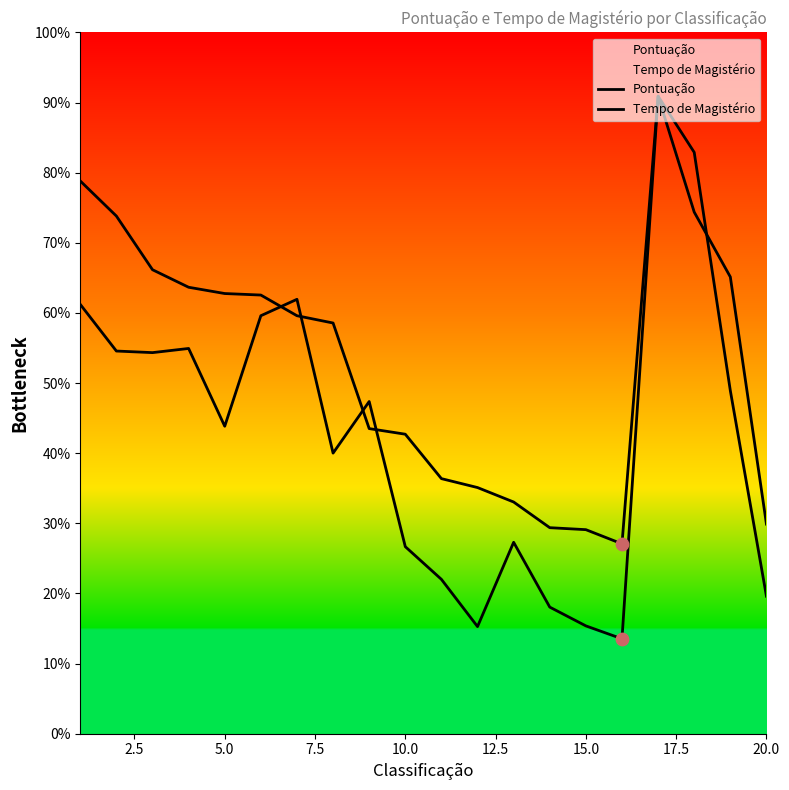

What are all the series names shown in the legend?

Pontuação, Tempo de Magistério